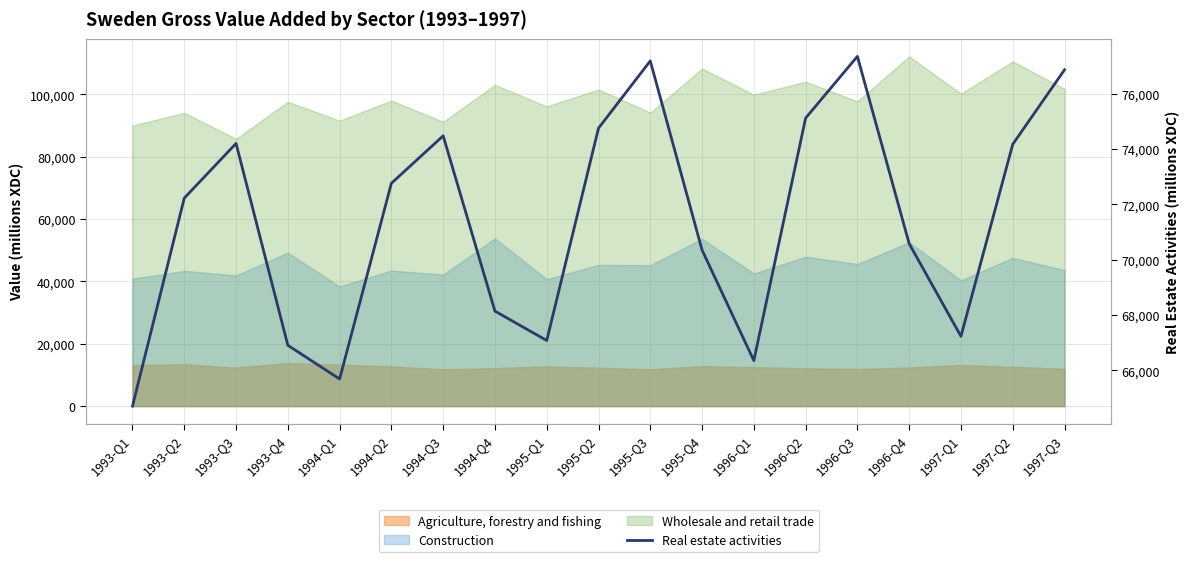

How many data points are above 72229?

9